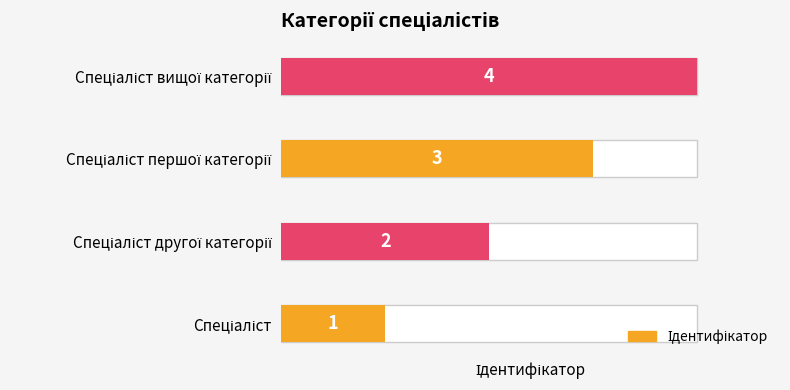

Which has a higher value, Спеціаліст першої категорії or Спеціаліст?

Спеціаліст першої категорії